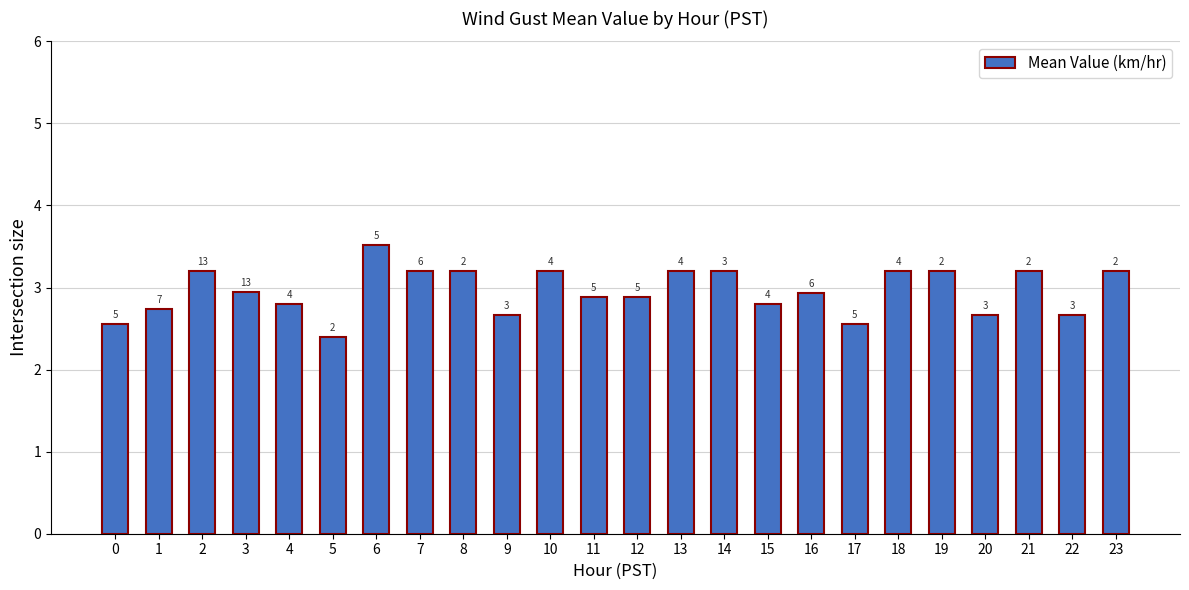

How many bars are there in total?

24